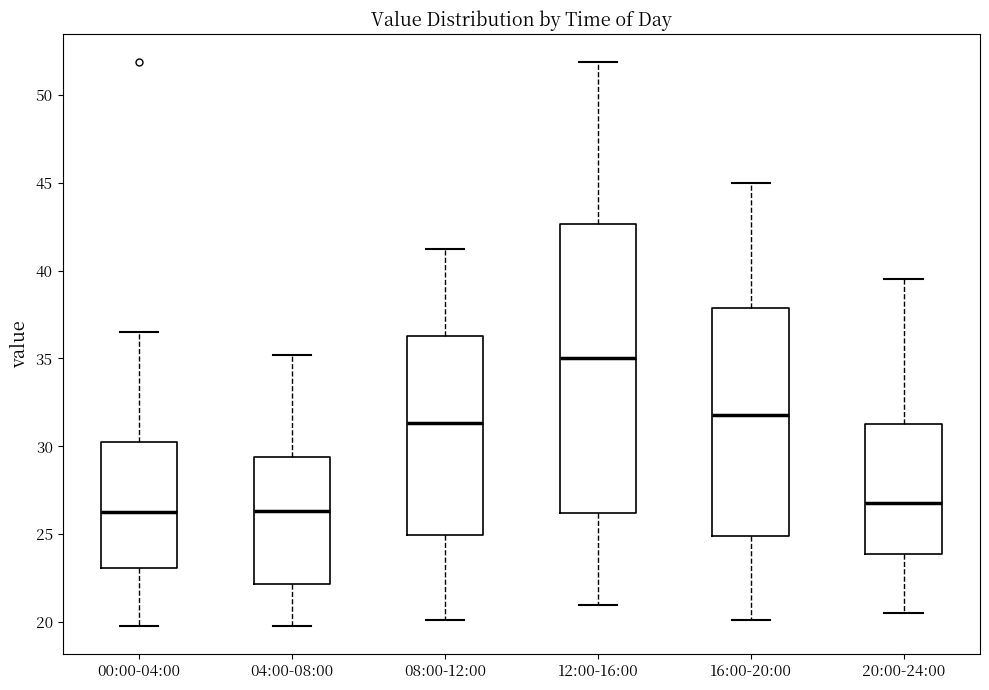

Which box has the highest median line?

12:00-16:00